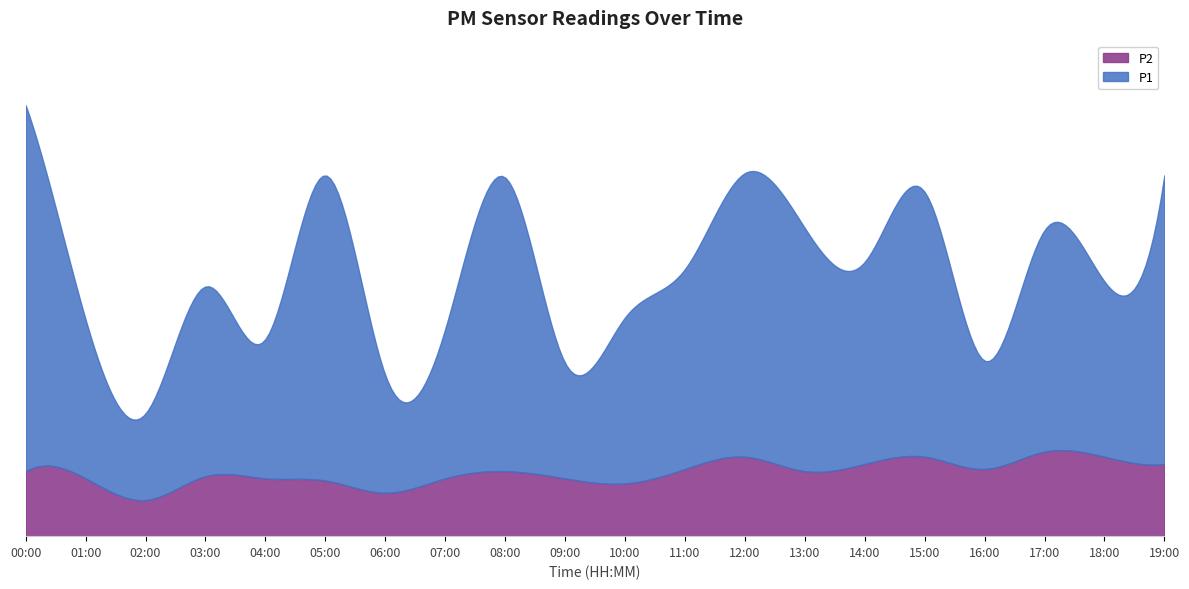

Which series has the largest range (max minus min)?

P1